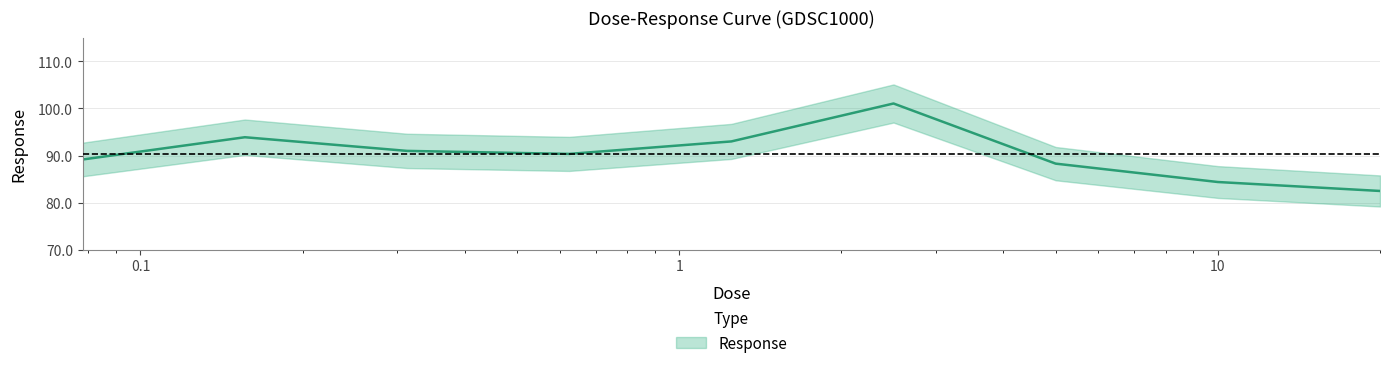

Rank the categories by value from lowest to highest.

20.0, 10.0, 5.0, 0.078125, 0.625, 0.3125, 1.25, 0.15625, 2.5